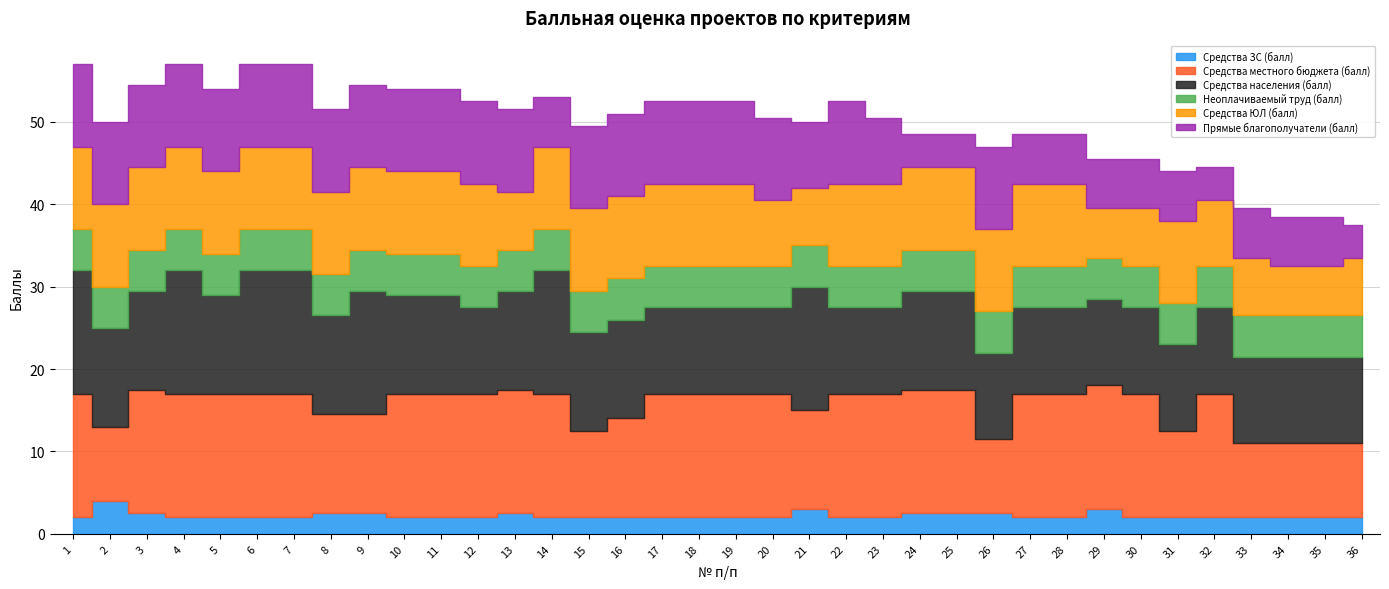

How many data points in Прямые благополучатели (балл) are less than 10?

15